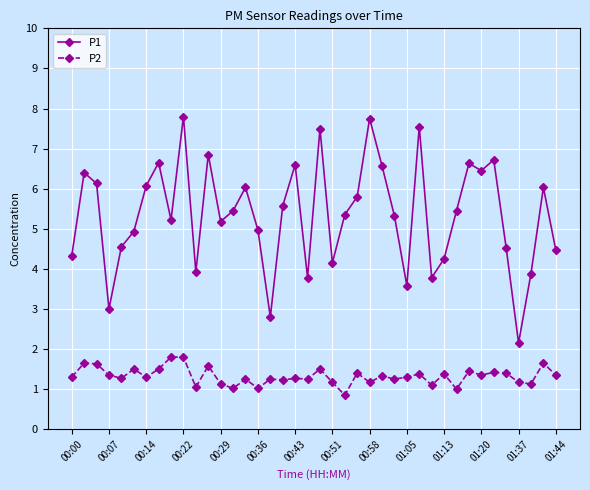

True or false: P2 and P1 cross at least once.

False